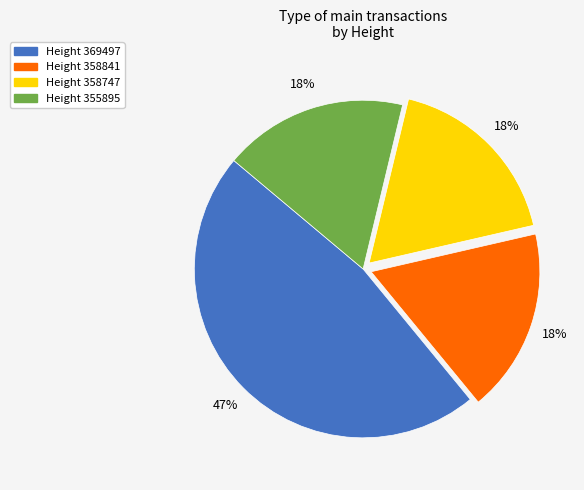

How many segments does this pie chart have?

4